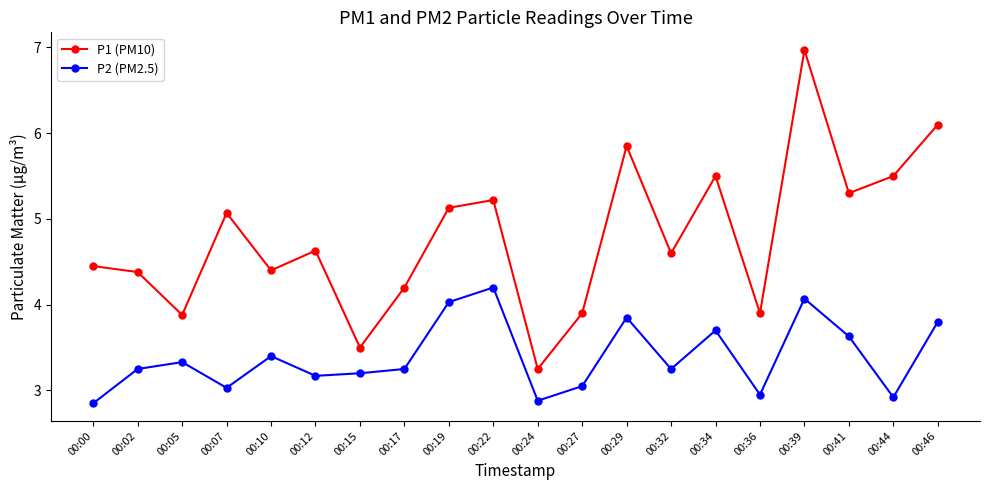

How many values in the P1 (PM10) series exceed 4?

15